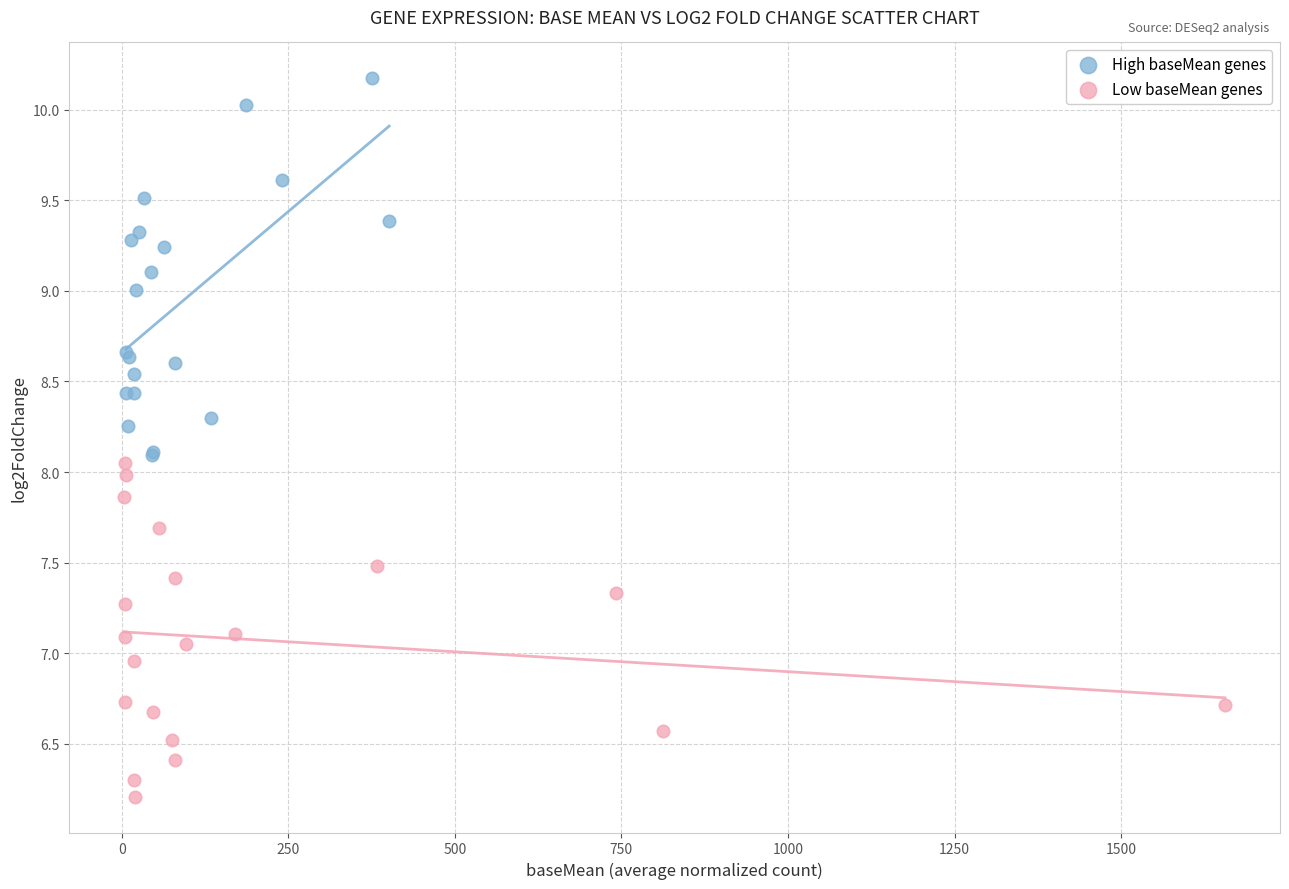

What are all the series names shown in the legend?

High baseMean genes, Low baseMean genes